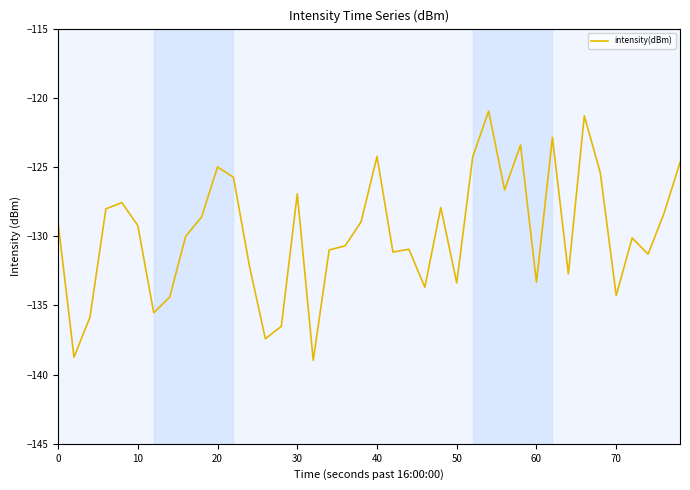

What is the greatest value displayed?

-121.0